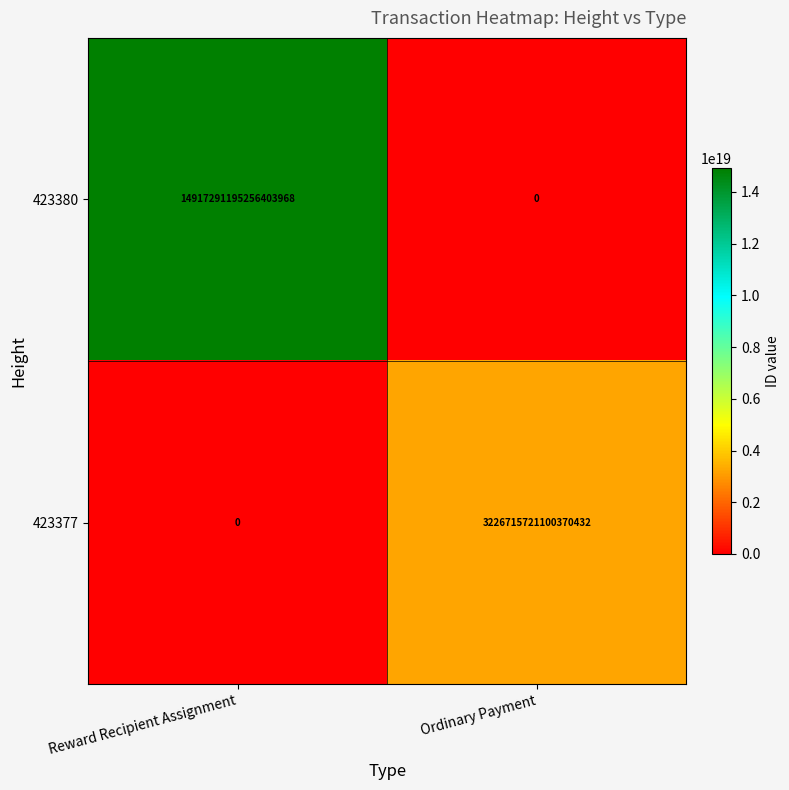

Count the number of categories in the chart.

2